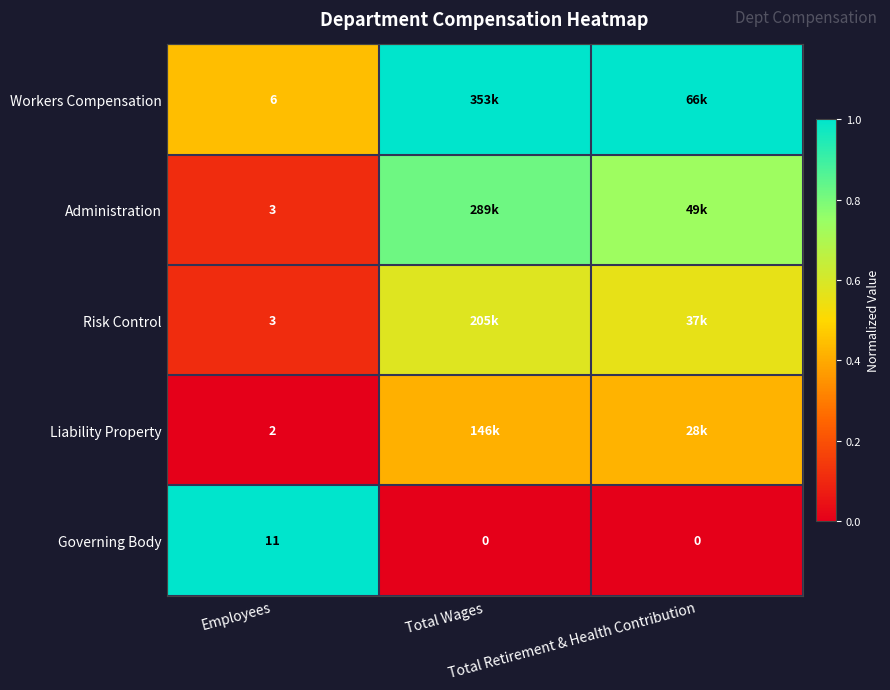

At which category is the sum across all series the highest?

Total Wages